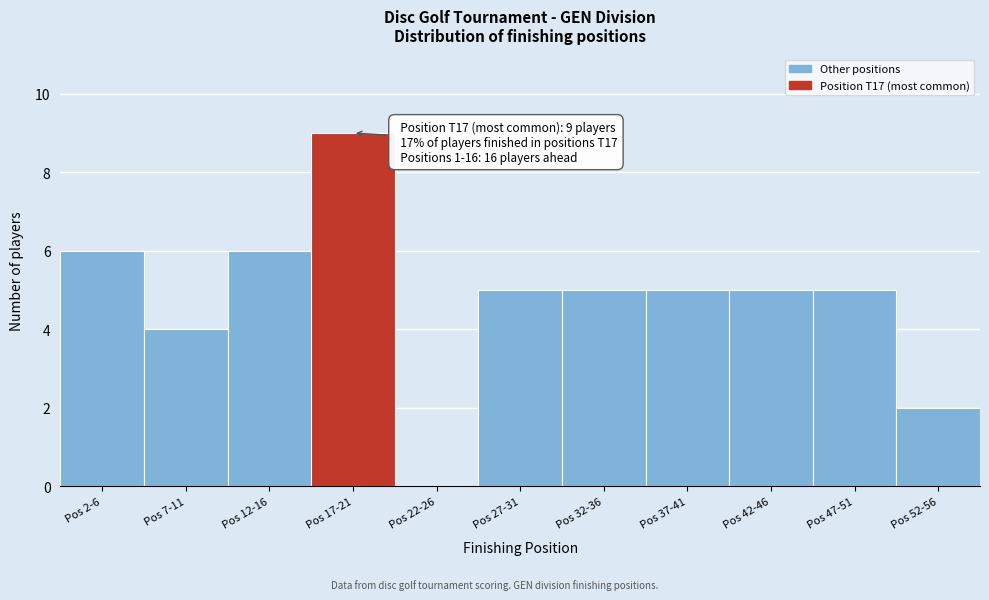

Reading right to left, list all the values displayed in this chart.

Pos 52-56=2	Pos 47-51=5	Pos 42-46=5	Pos 37-41=5	Pos 32-36=5	Pos 27-31=5	Pos 22-26=0	Pos 17-21=9	Pos 12-16=6	Pos 7-11=4	Pos 2-6=6